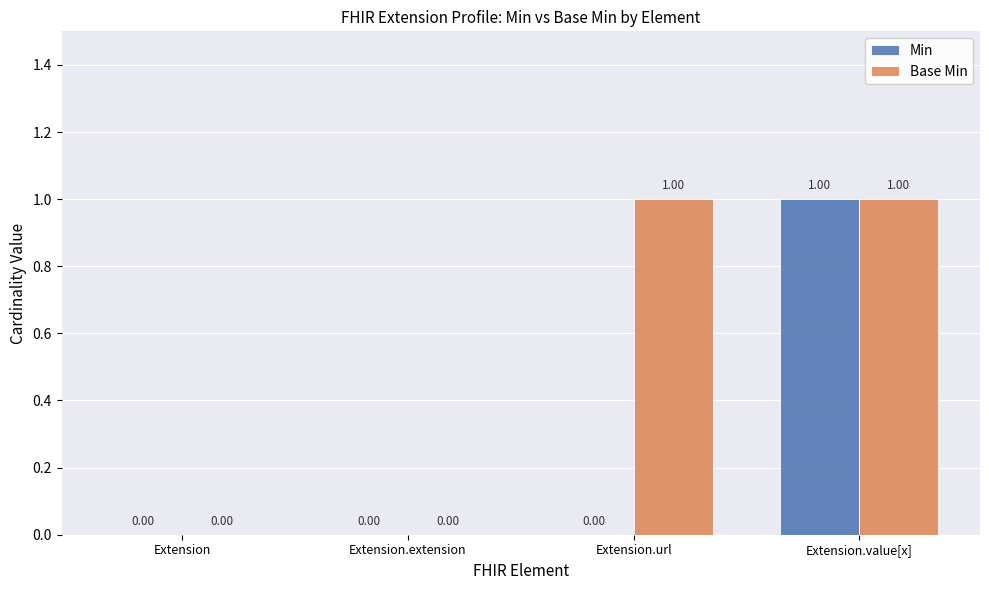

Is the value of Base Min at Extension.value[x] greater than the value of Min at Extension.url?

Yes